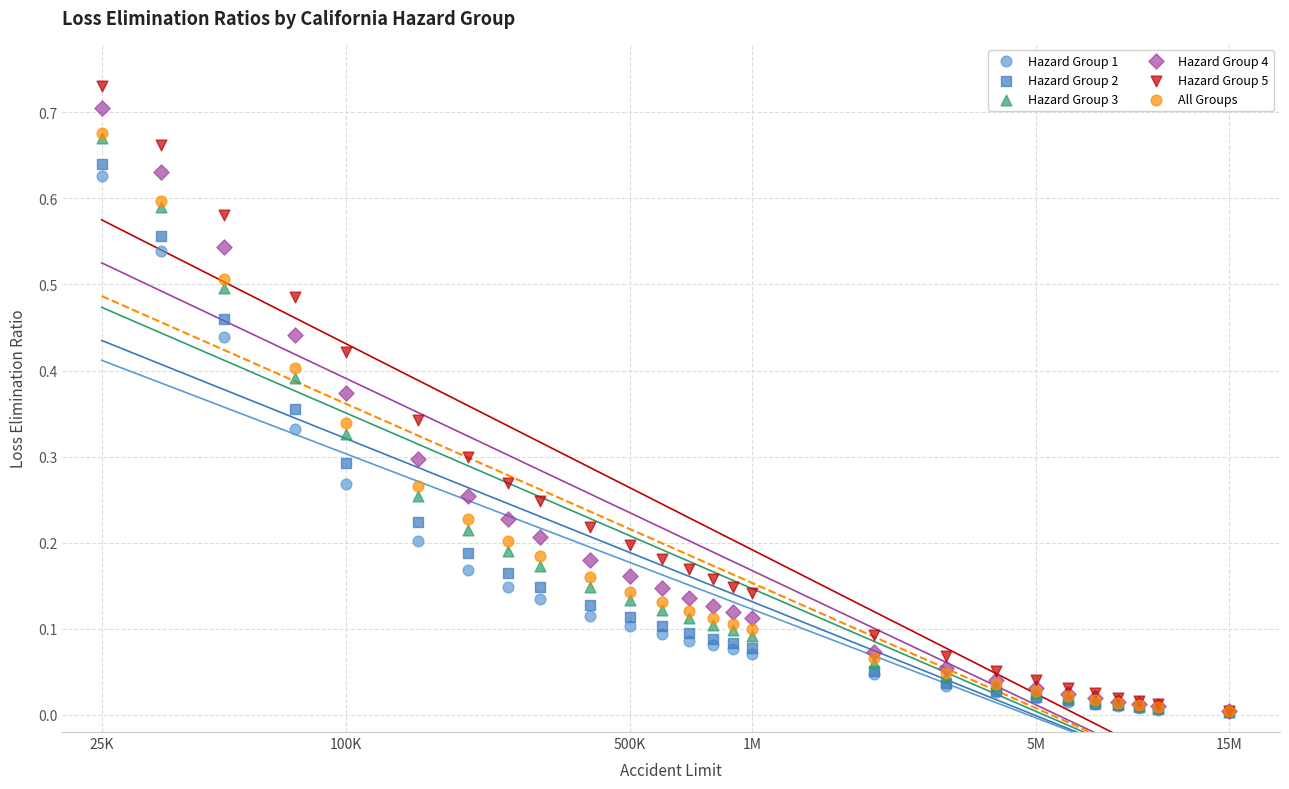

Which series contains the highest Y value?

Hazard Group 5